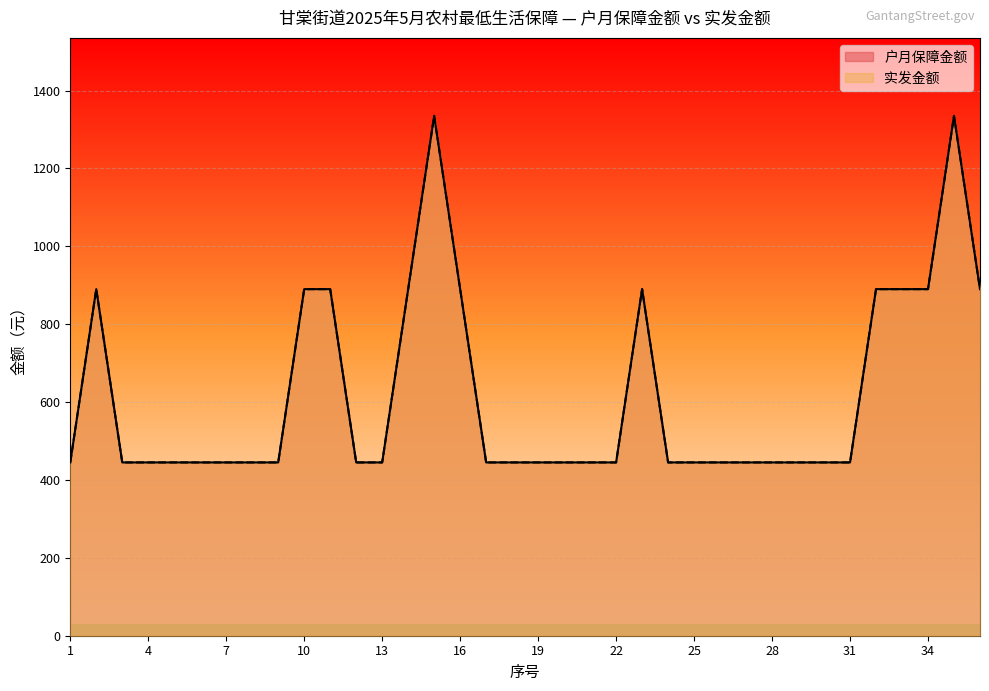

What is the value of the 实发金额 point at the 34th from the left?

890